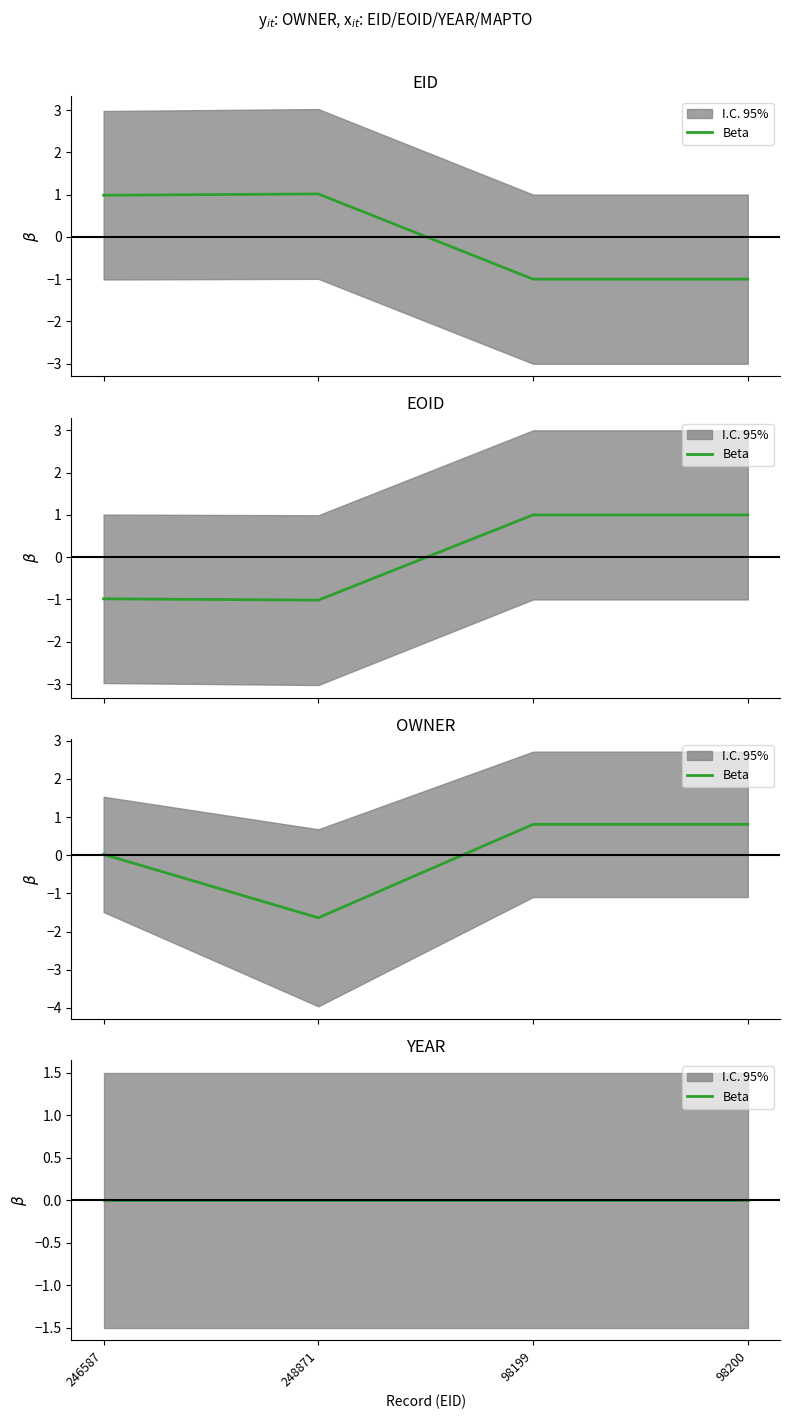

How many values in the EID series are below 0?

2